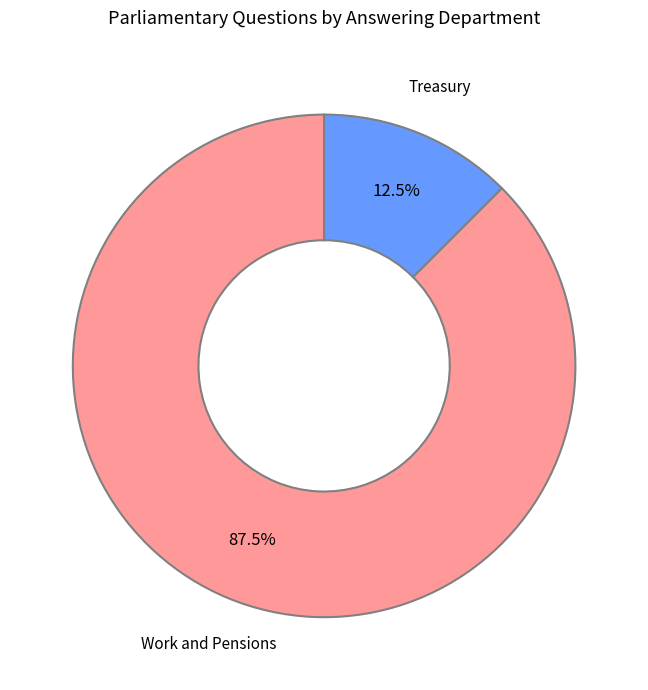

What percentage do Treasury and Work and Pensions together represent?

100.0%